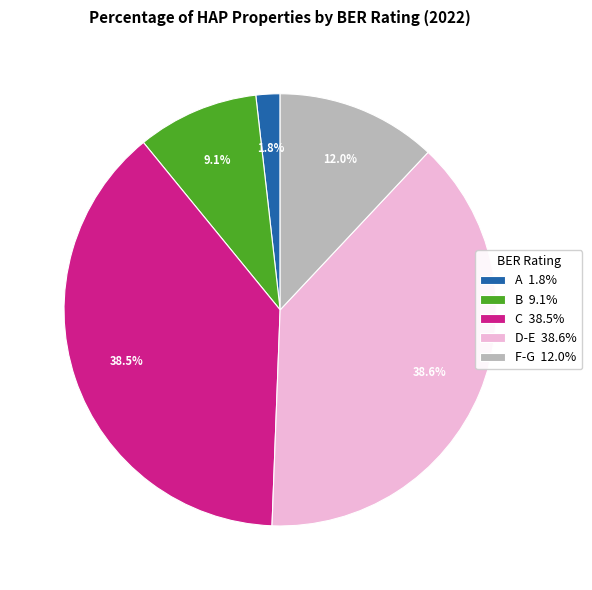

Combined, what portion of the pie is A and C?

40.3%